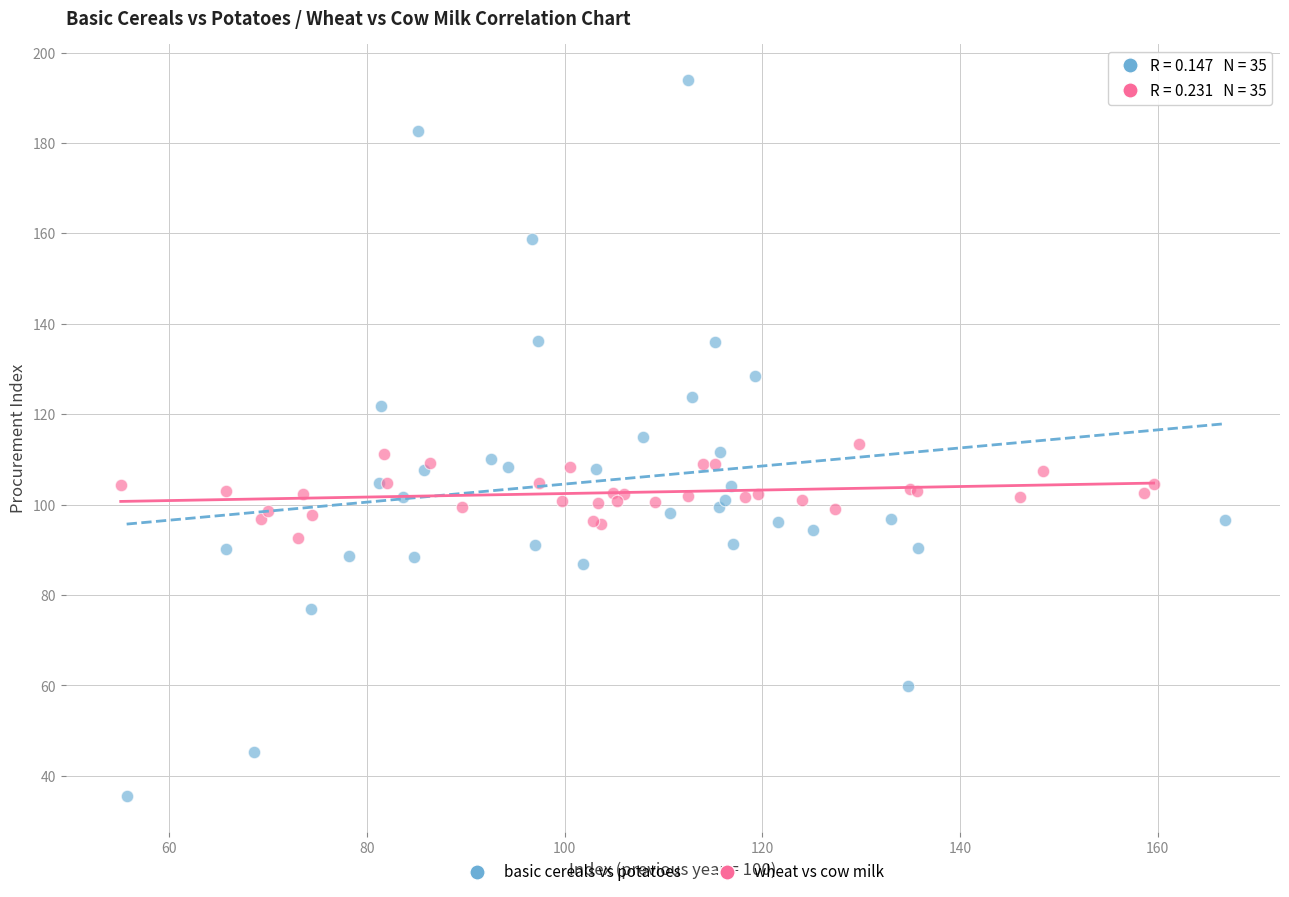

Which series has the largest Y range (max minus min)?

basic cereals vs potatoes